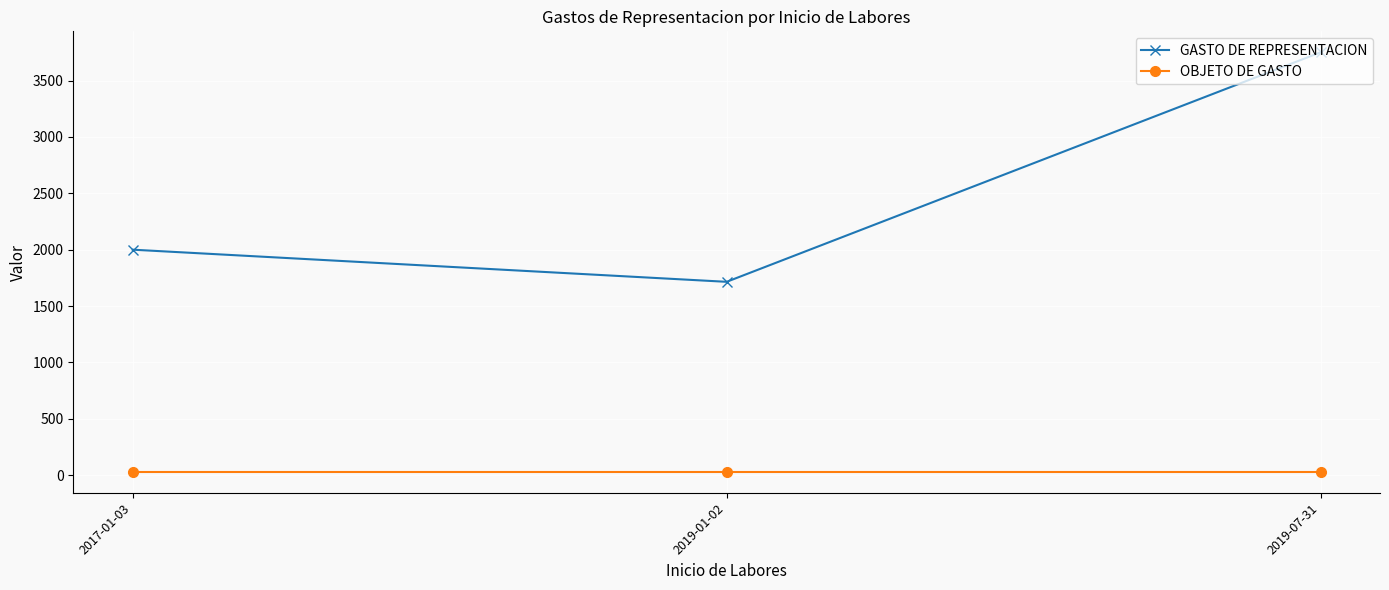

At 2019-07-31, list the series in order from smallest to largest.

OBJETO DE GASTO, GASTO DE REPRESENTACION